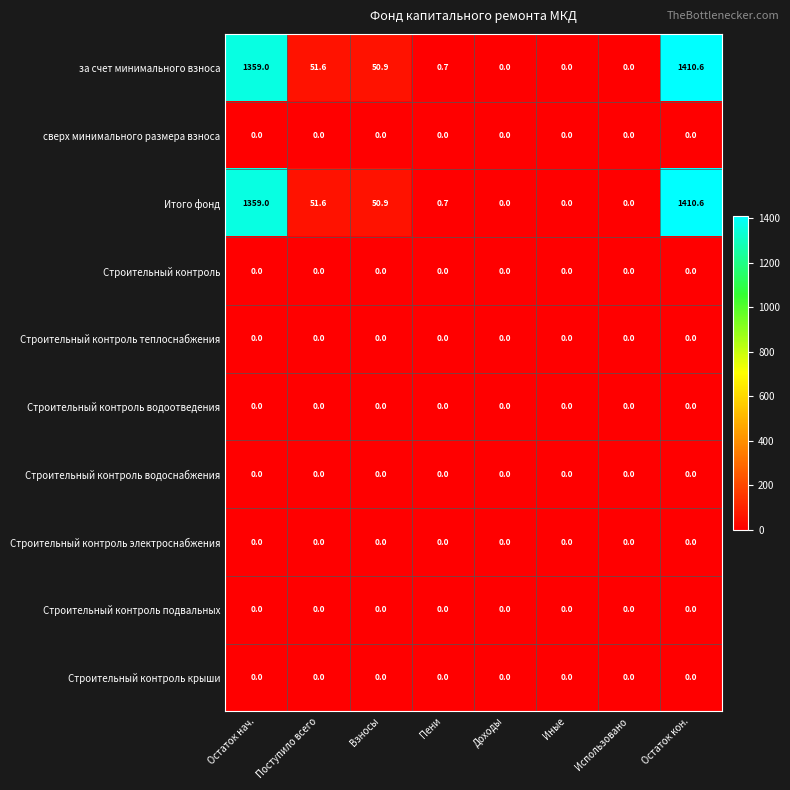

What is the total value across all series at Поступило всего?

103.2